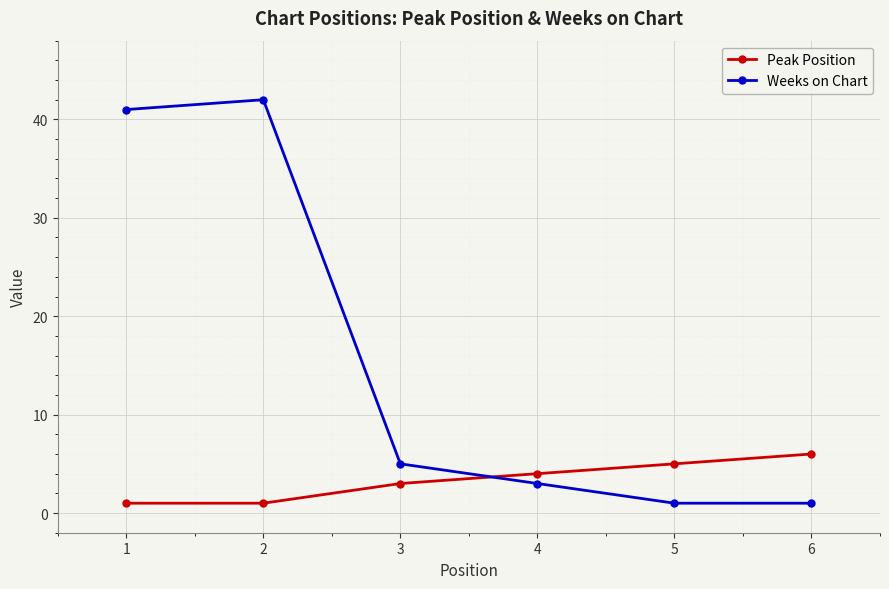

Is it true that Weeks on Chart equals 73 at 1?

False